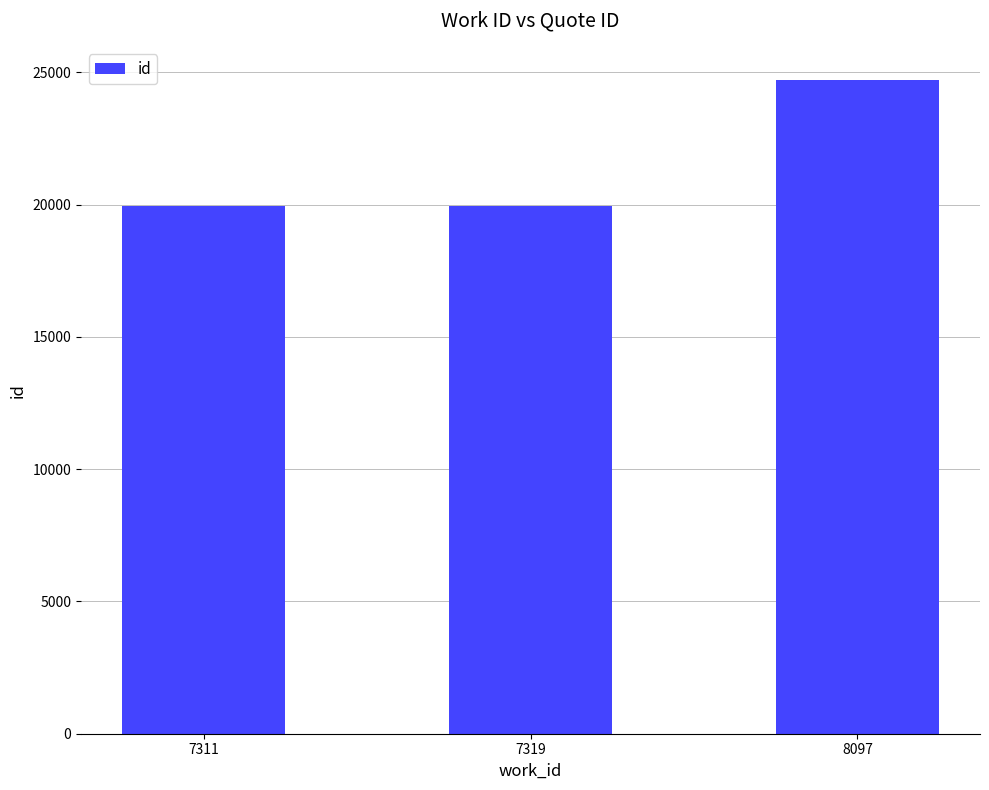

What is the minimum value shown in the chart?

19928.0